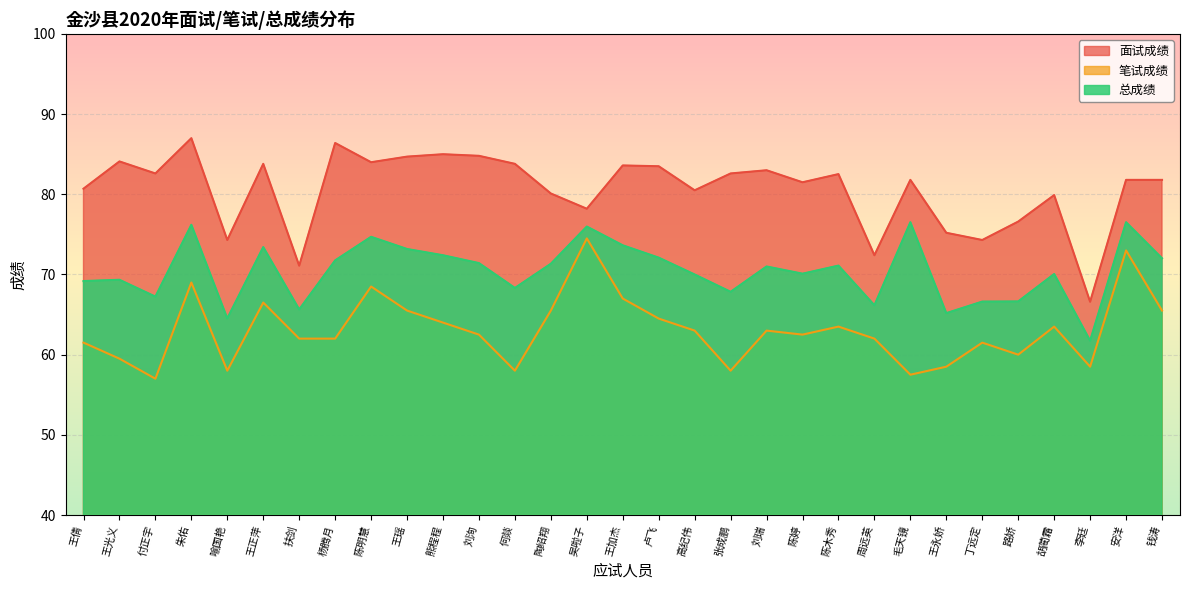

Count the number of data series in this chart.

3